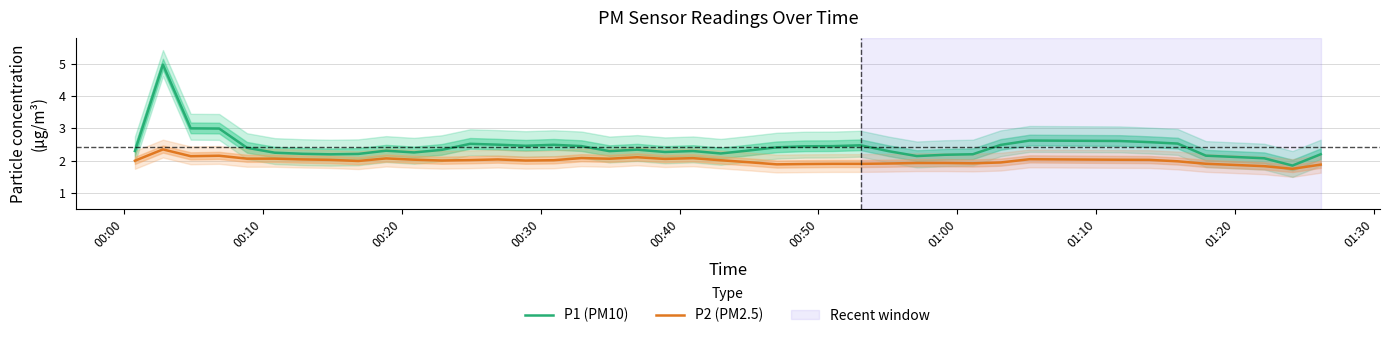

At which label is P2 (PM2.5) closest to 2?

00:00